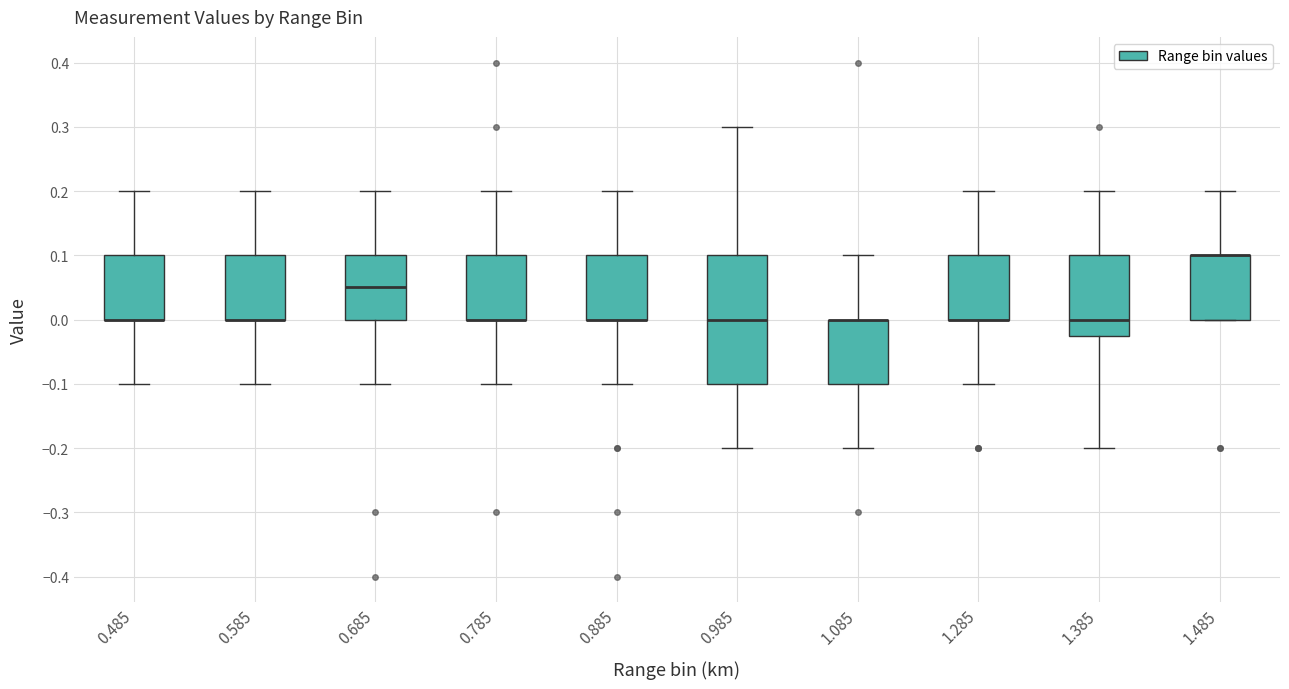

Reading left to right, transcribe this box plot: for each box, give where its median line is, the range the box spans, and where its two whiskers end, as read against the y-axis. The values are not printed on the chart, so give them approximately, as read against the axis.

0.485: median 0.00 (drawn on the box's lower edge), box 0.00 to 0.10, whiskers -0.10 to 0.20
0.585: median 0.00 (drawn on the box's lower edge), box 0.00 to 0.10, whiskers -0.10 to 0.20
0.685: median 0.05, box 0.00 to 0.10, whiskers -0.10 to 0.20
0.785: median 0.00 (drawn on the box's lower edge), box 0.00 to 0.10, whiskers -0.10 to 0.20
0.885: median 0.00 (drawn on the box's lower edge), box 0.00 to 0.10, whiskers -0.10 to 0.20
0.985: median 0.00, box -0.10 to 0.10, whiskers -0.20 to 0.30
1.085: median 0.00 (drawn on the box's upper edge), box -0.10 to 0.00, whiskers -0.20 to 0.10
1.285: median 0.00 (drawn on the box's lower edge), box 0.00 to 0.10, whiskers -0.10 to 0.20
1.385: median 0.00, box -0.02 to 0.10, whiskers -0.20 to 0.20
1.485: median 0.10 (drawn on the box's upper edge), box 0.00 to 0.10, whiskers 0.00 to 0.20